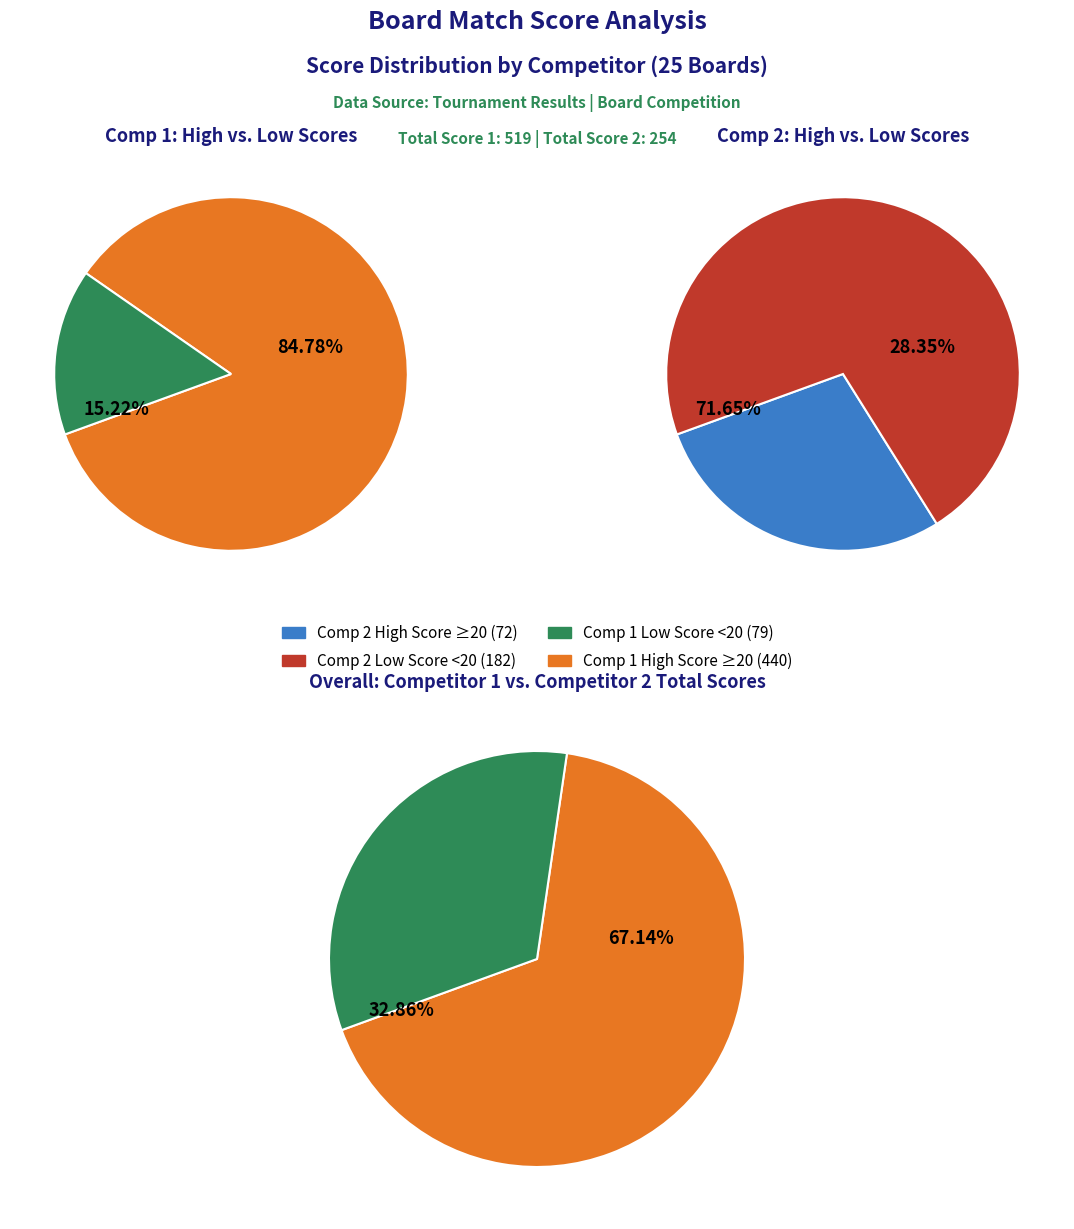

True or false: Board 18 accounts for 1% of the total.

False